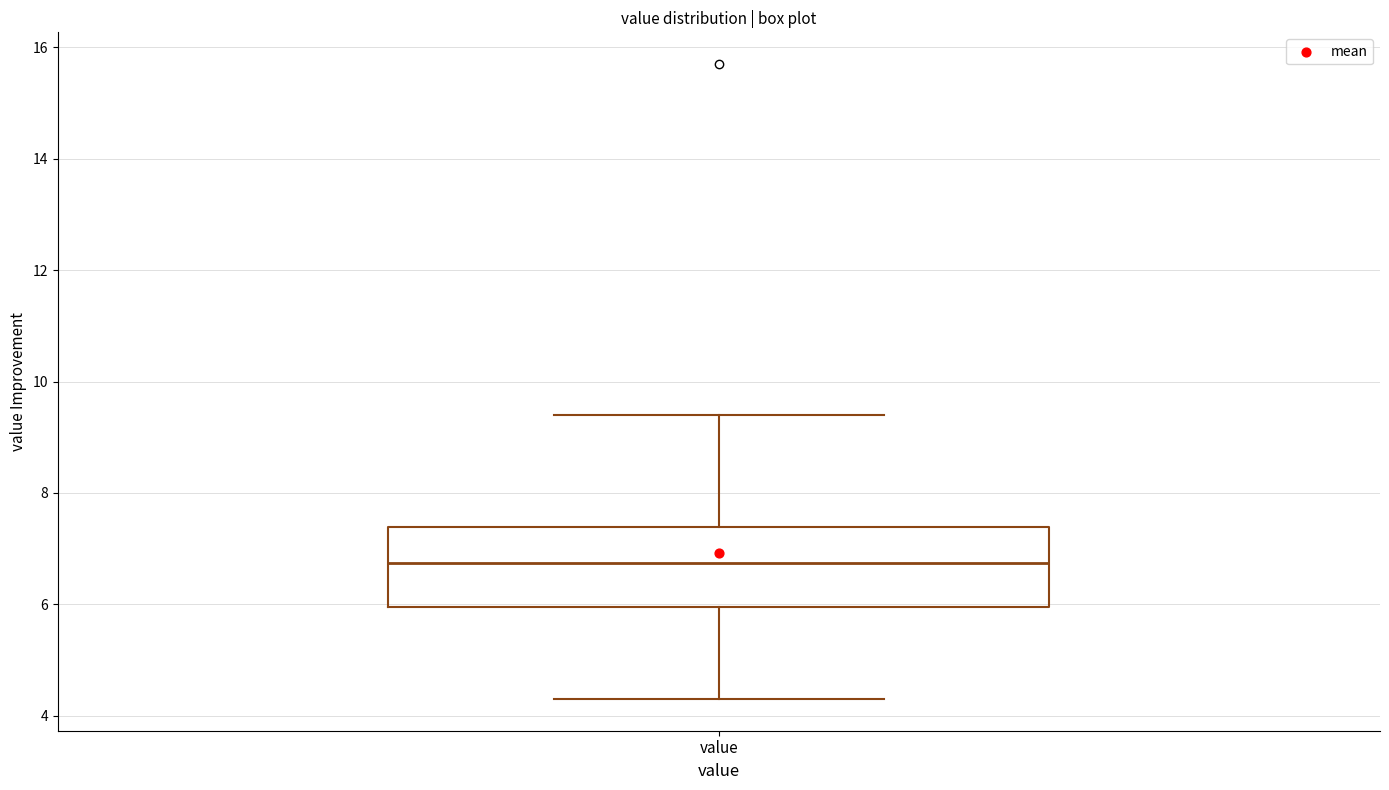

Transcribe this box plot: give where the median line is, the range the box spans, and where the two whiskers end, as read against the y-axis. The values are not printed on the chart, so give them approximately, as read against the axis.

median 6.8, box 6.0 to 7.4, whiskers 4.4 to 9.4